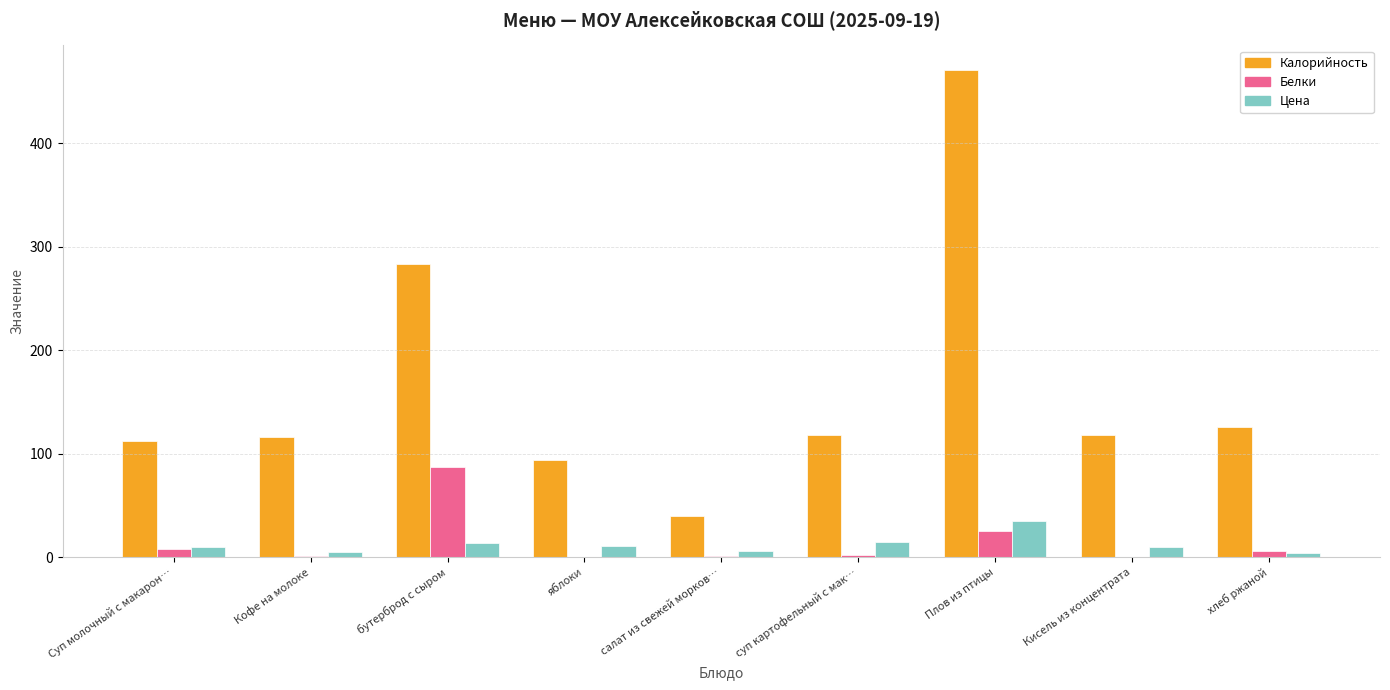

The Калорийность series shows 190.2 at суп картофельный с мак…. True or false?

False